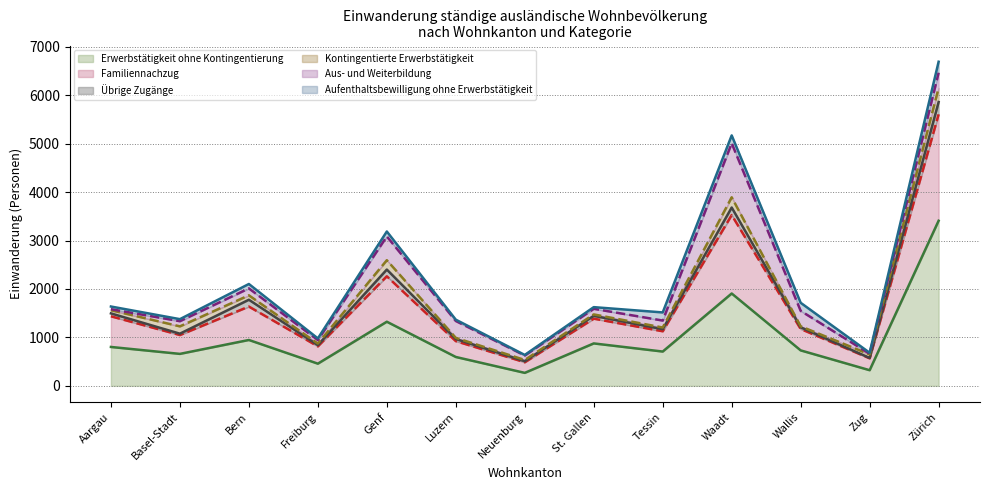

Does the chart have visible grid lines?

Yes